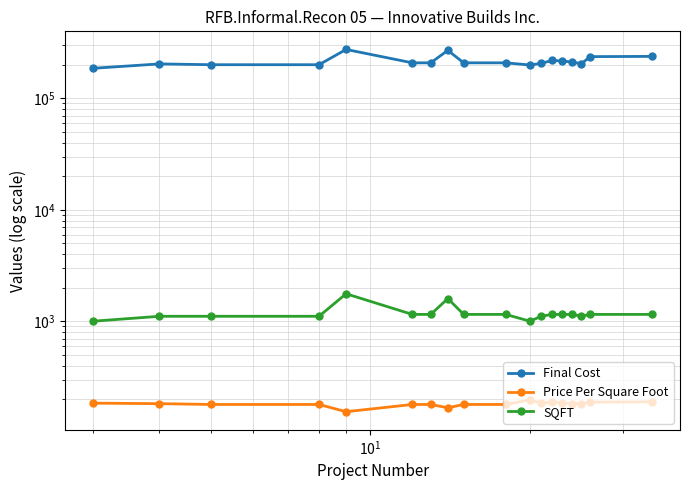

Rank the series by their maximum value, from lowest to highest.

Price Per Square Foot, SQFT, Final Cost